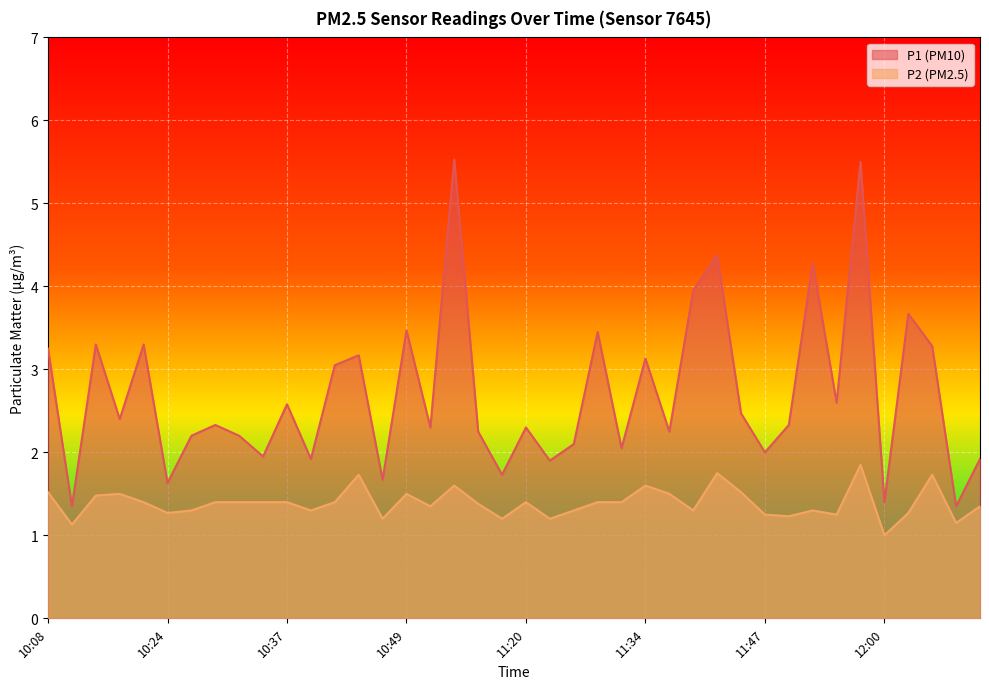

At which label does P1 first exceed 2?

10:08